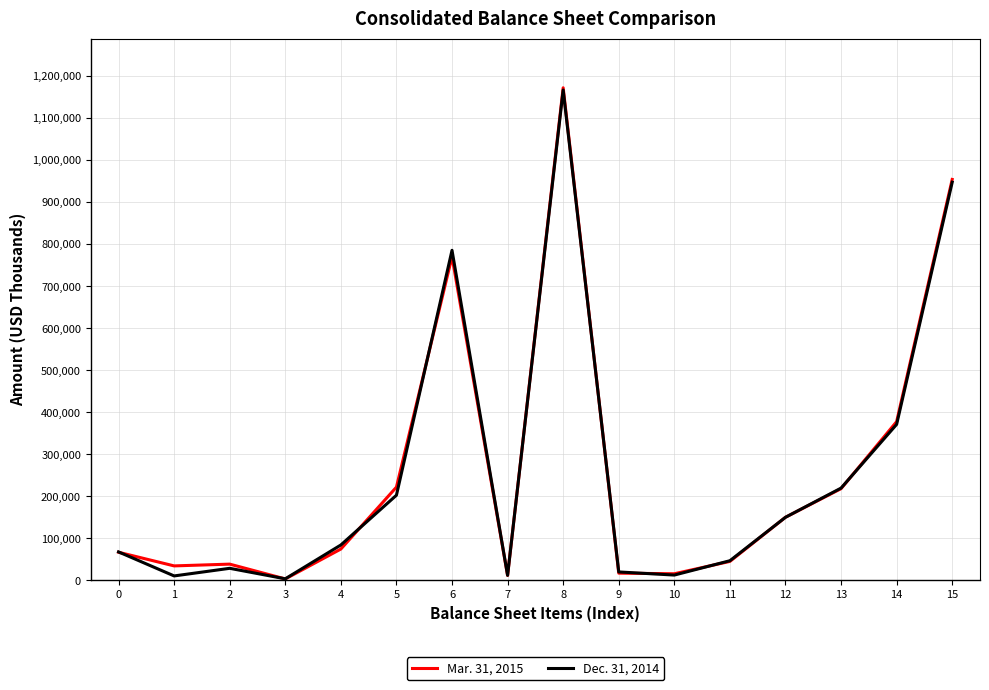

What is the difference between the second highest and second lowest values in the Dec. 31, 2014 series?

936851